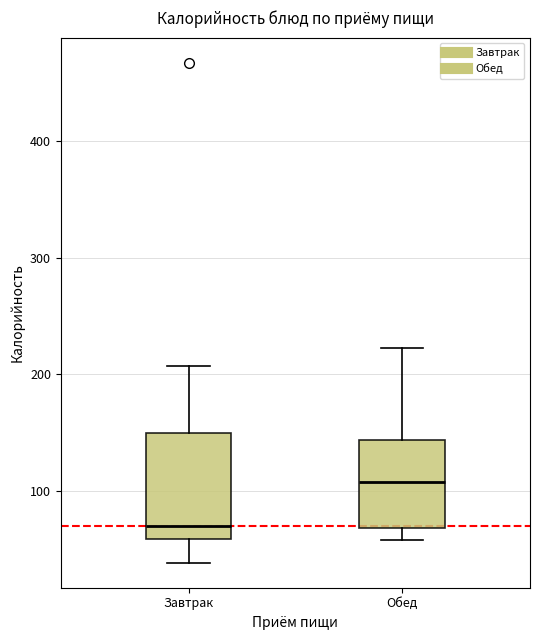

Reading left to right, read every box against the y-axis: the position of its median line, the range the box covers, and the ends of its whiskers. The values are not printed on the chart, so give them approximately, as read against the axis.

Завтрак: median 70, box 60 to 150, whiskers 40 to 210
Обед: median 110, box 70 to 140, whiskers 60 to 220